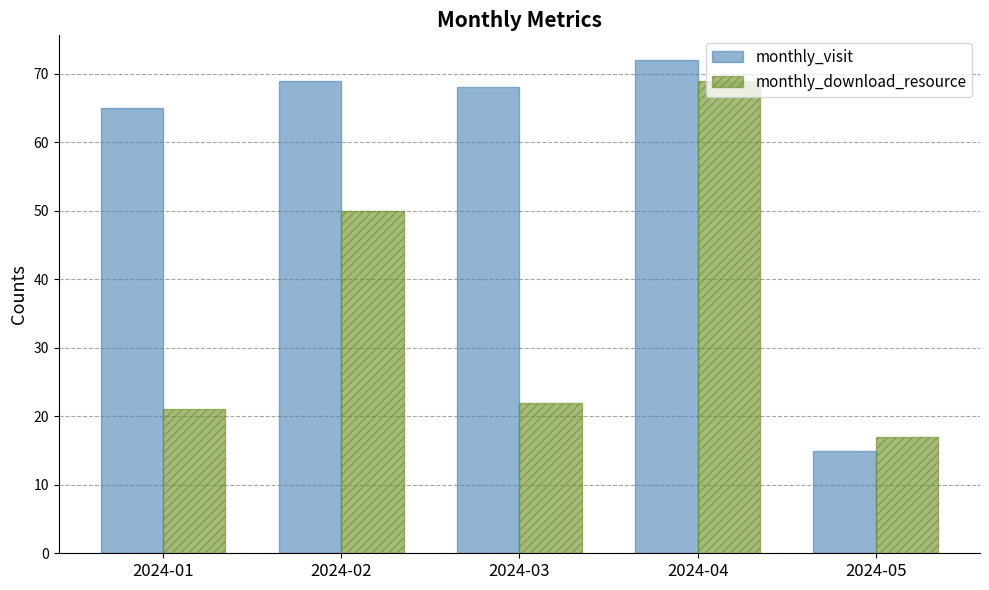

Reading left to right, what are all the values shown in this chart?

monthly_visit: 65	69	68	72	15
monthly_download_resource: 21	50	22	69	17